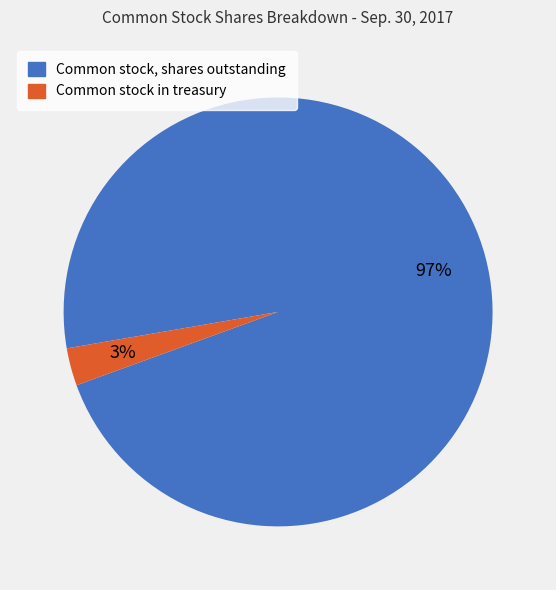

To the nearest percent, what percentage of the pie is Common stock in treasury?

3%